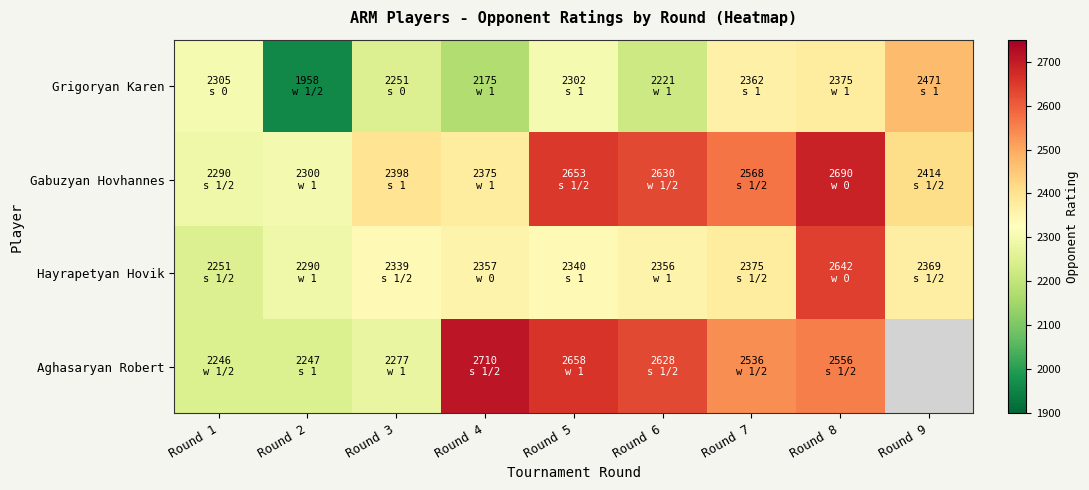

List the series in order of their peak value, highest first.

Aghasaryan Robert, Gabuzyan Hovhannes, Hayrapetyan Hovik, Grigoryan Karen